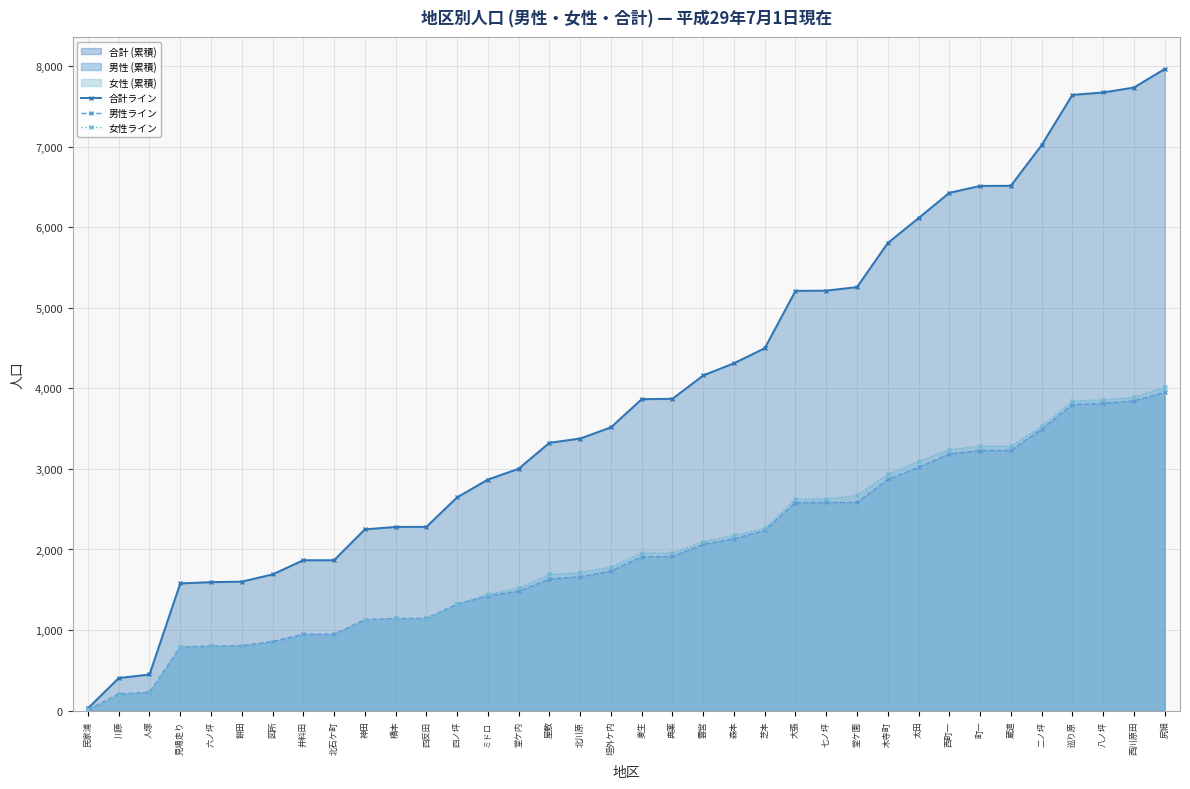

How many categories are shown in the chart?

36